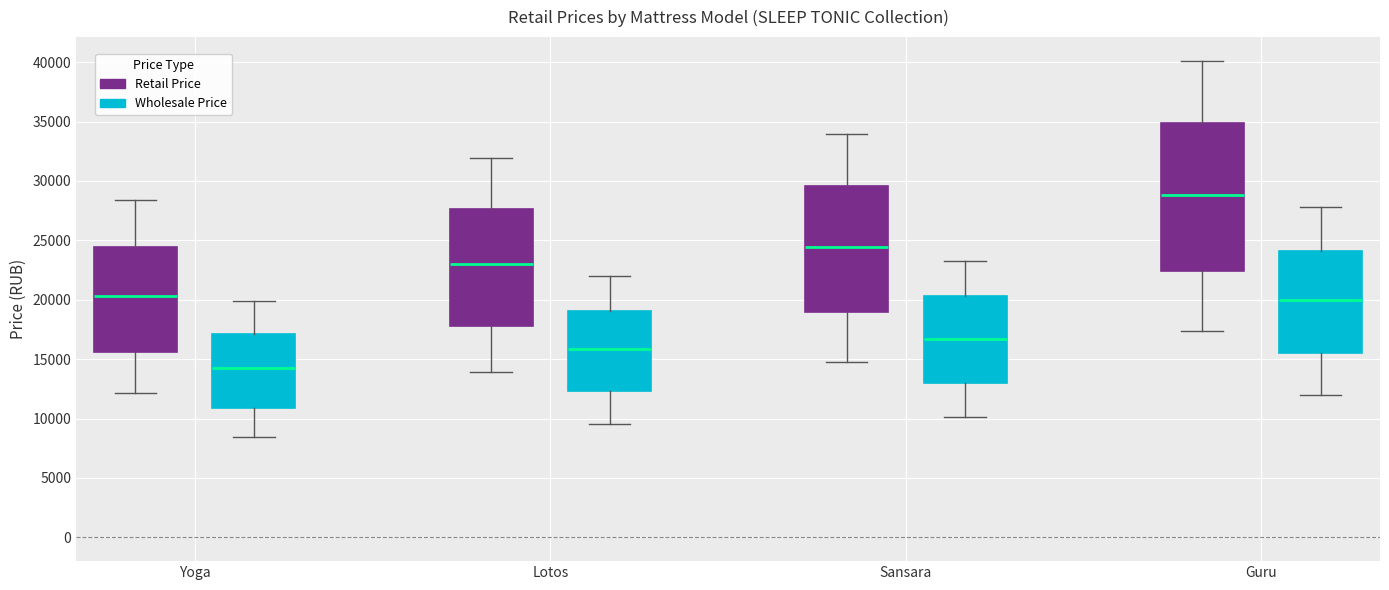

Which box's median line is the highest?

Guru (Retail Price)